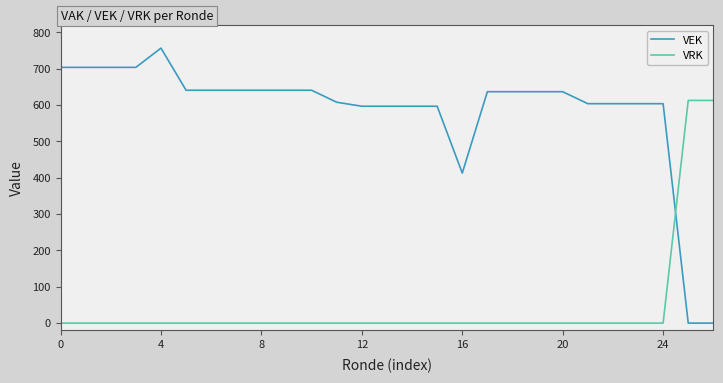

How many times do VRK and VEK cross each other?

1